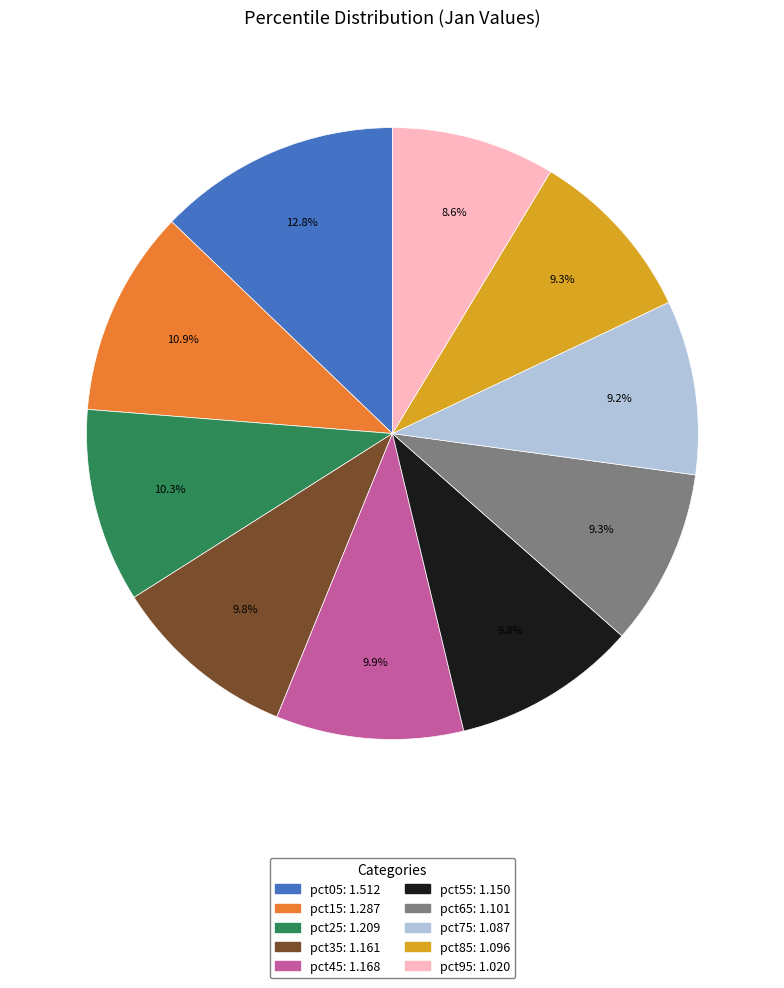

What percentage is the pct65 slice, to the nearest percent?

9%